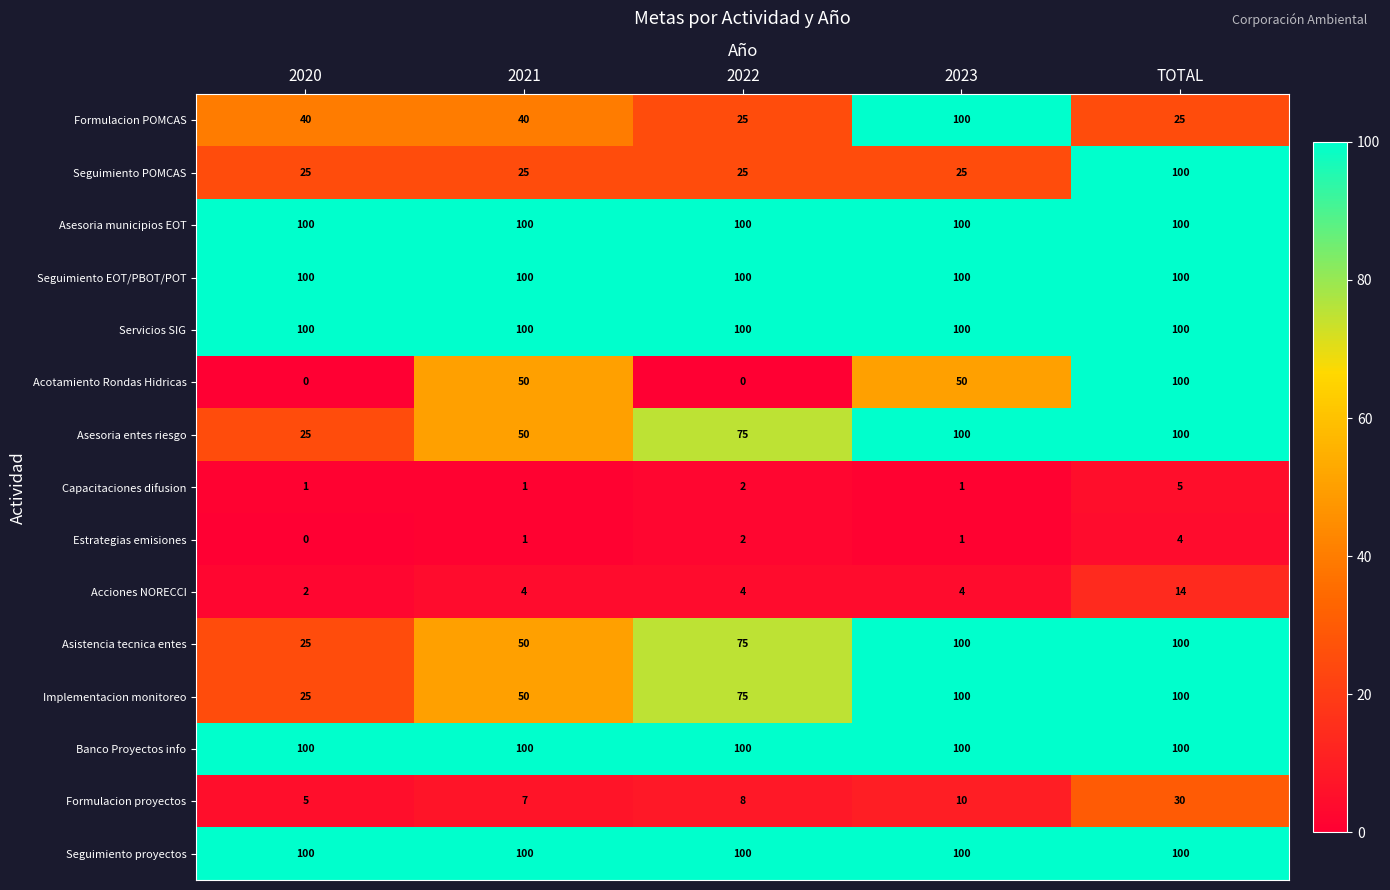

What is the total value across all series at 2021?

778